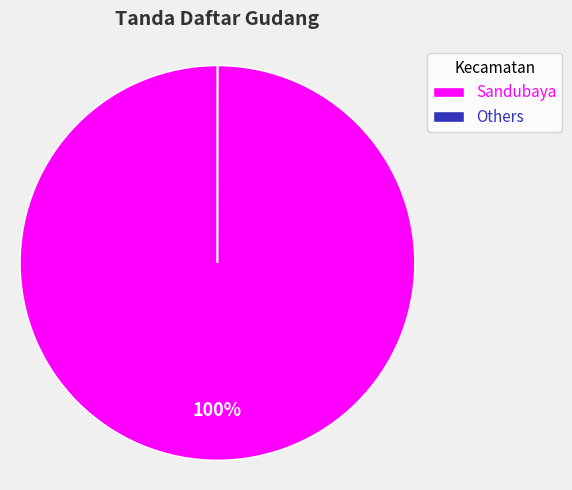

Is it true that Sandubaya is 93% of the pie?

False